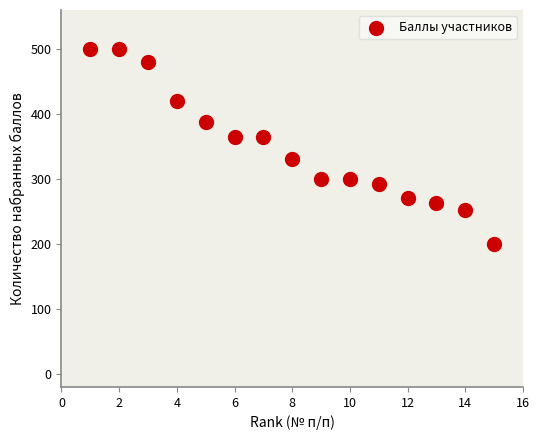

What is the range of X values (max minus min)?

14